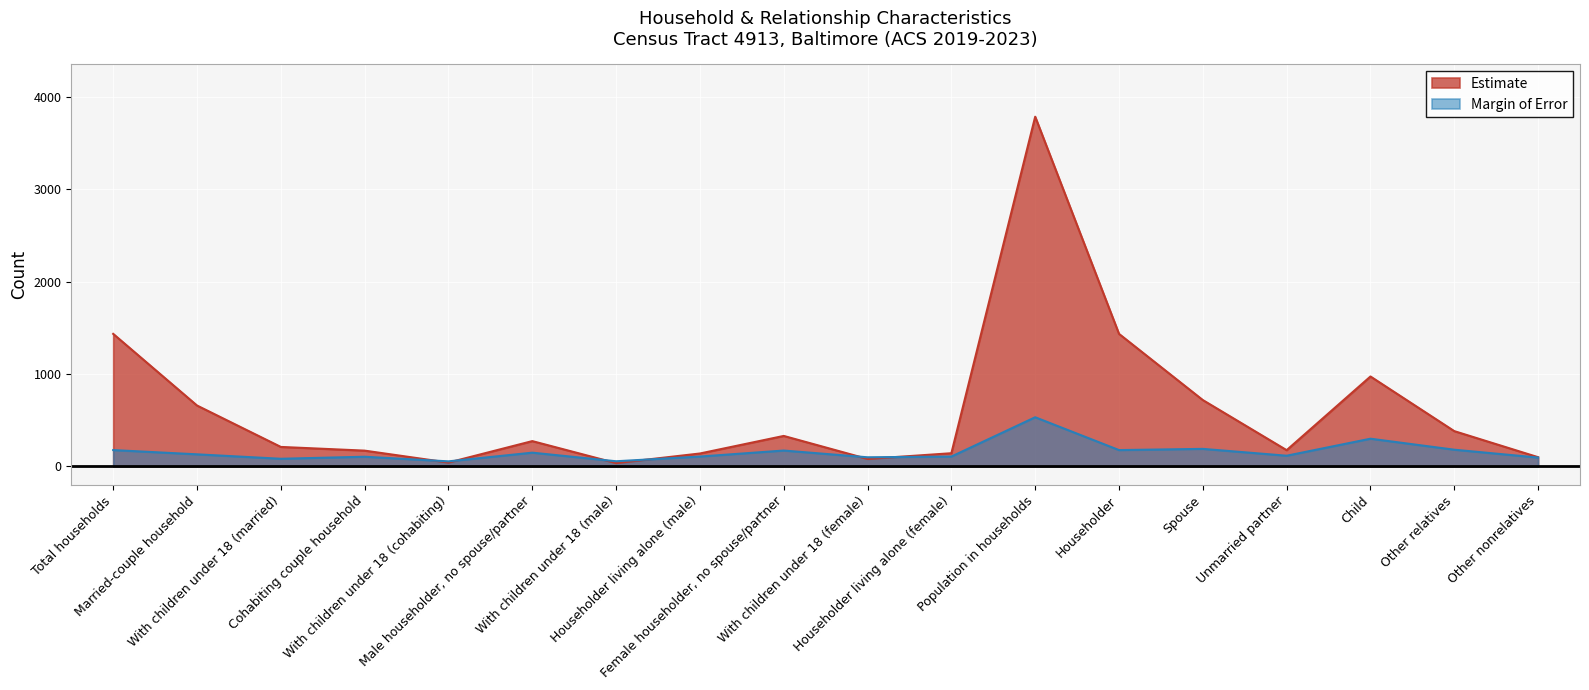

Rank the series by their average value, from highest to lowest.

Estimate, Margin of Error